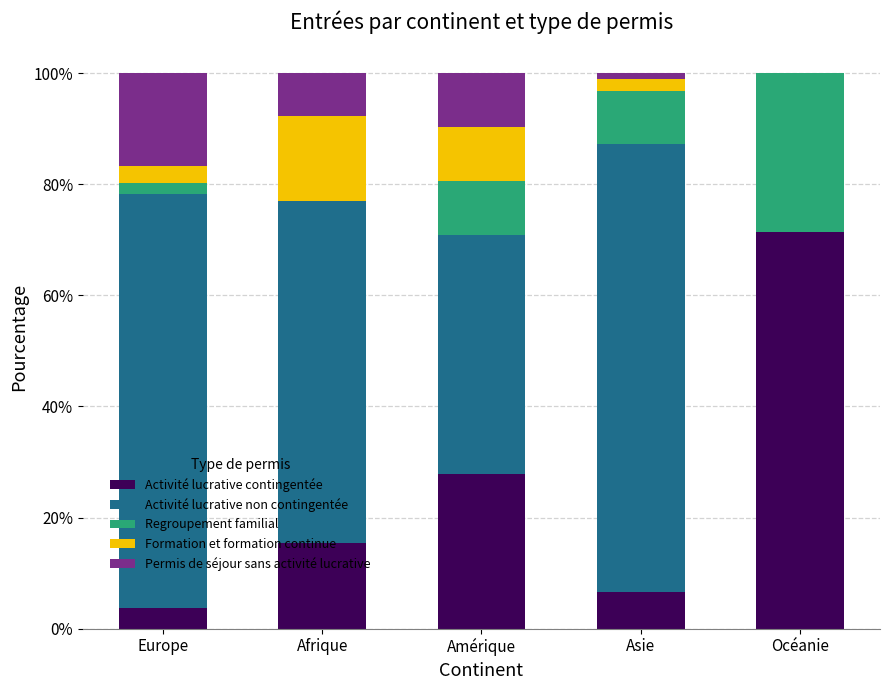

Is it true that Activité lucrative contingentée equals 6.6 at Asie?

True